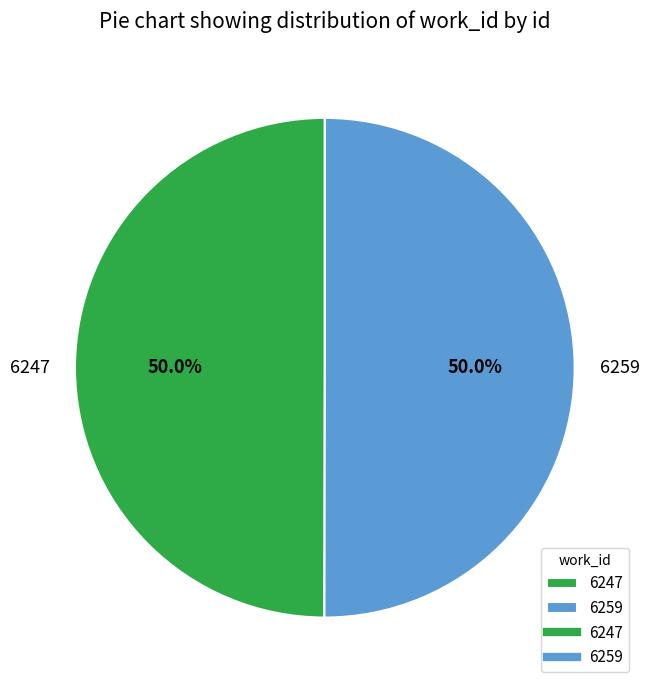

What portion of the pie excludes 6259?

50.0%